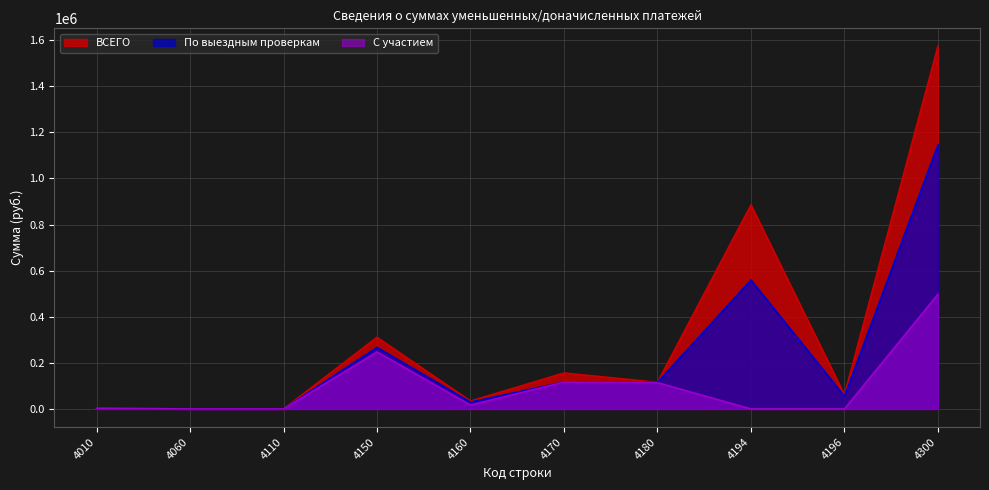

What are all the series names shown in the legend?

ВСЕГО, По выездным проверкам, С участием